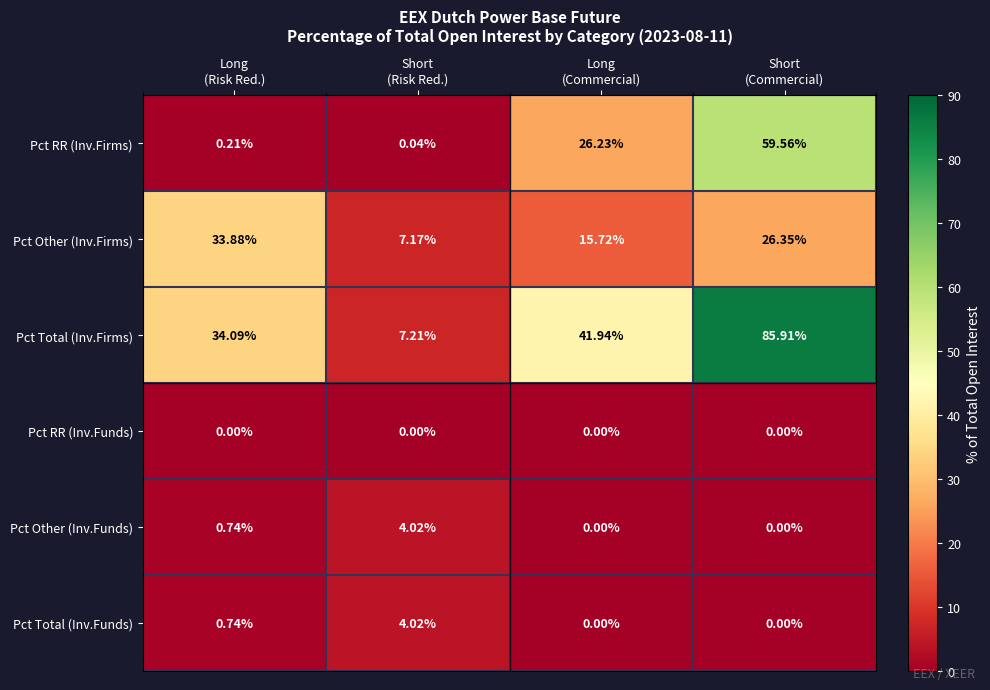

Count the number of categories in the chart.

4